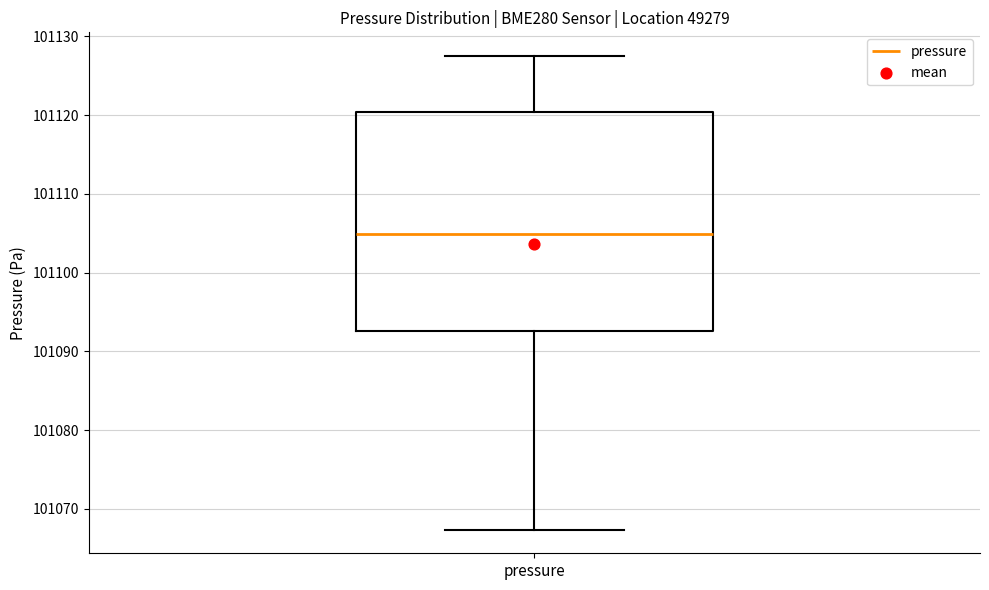

Where is the lower edge of the box for pressure on the y-axis? The values are not printed on the chart, so give them approximately, as read against the axis.

101093